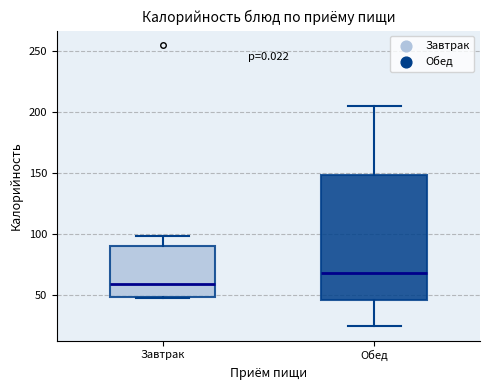

Reading left to right, read every box against the y-axis: the position of its median line, the range the box covers, and the ends of its whiskers. The values are not printed on the chart, so give them approximately, as read against the axis.

Завтрак: median 60, box 50 to 90, whiskers 45 to 100
Обед: median 70, box 45 to 150, whiskers 25 to 205